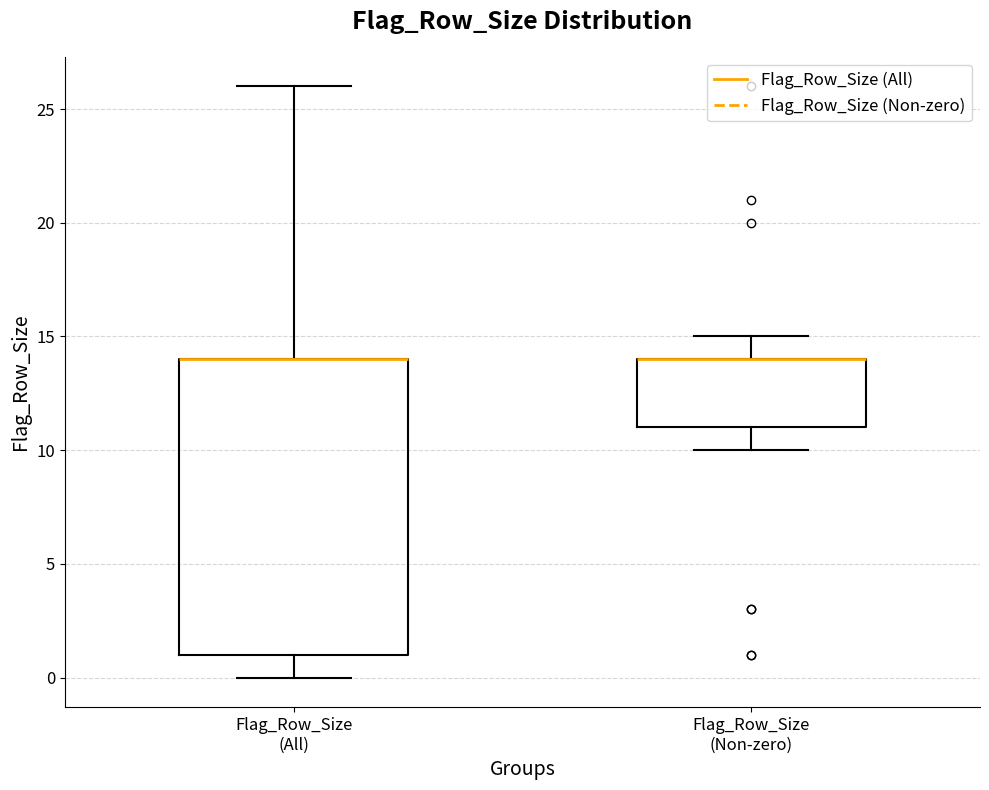

Where does the upper whisker of the box for Flag_Row_Size (All) end on the y-axis? The values are not printed on the chart, so give them approximately, as read against the axis.

26